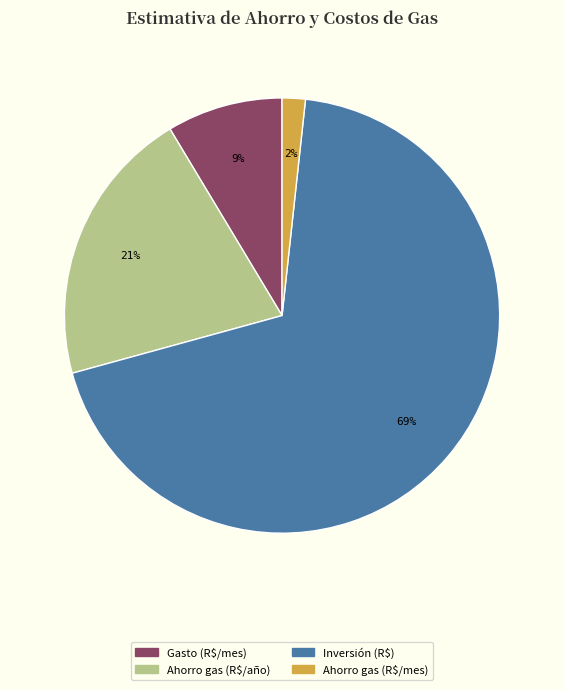

Which category has the biggest portion of the pie?

Inversión (R$)